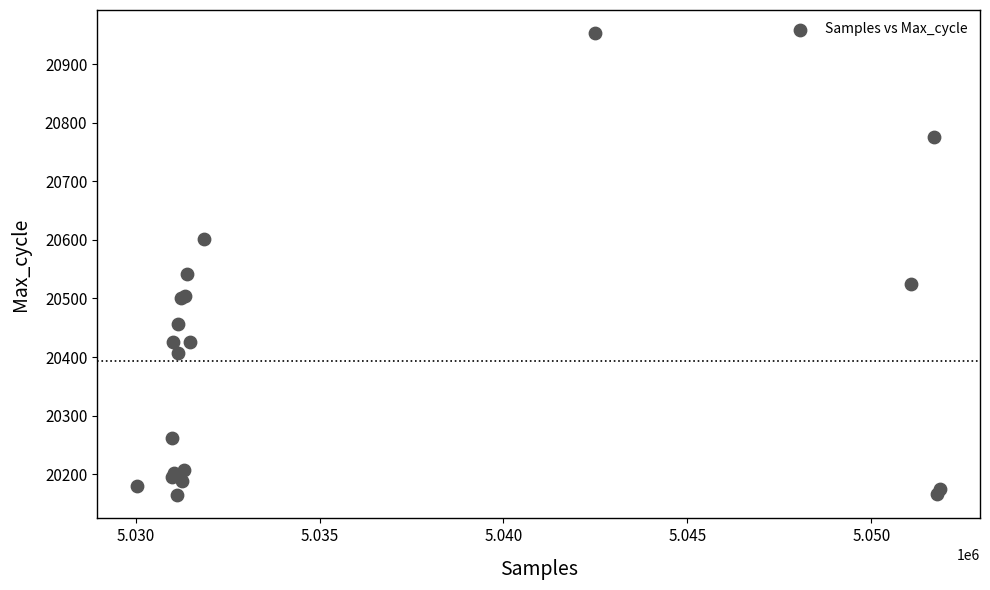

What Y value in the scatter plot is closest to 20558?

20542